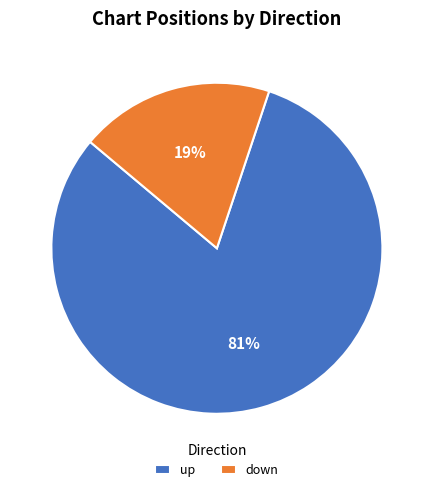

Which category has the smallest portion of the pie?

down